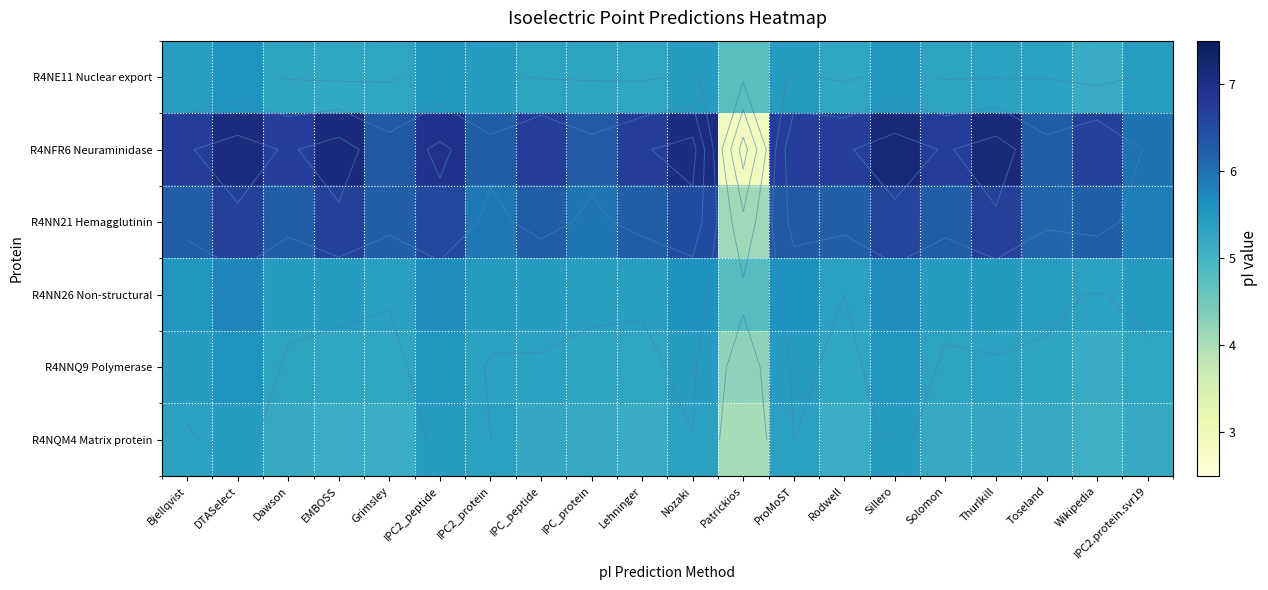

Which series changed the most between Rodwell and Toseland?

R4NFR6 Neuraminidase